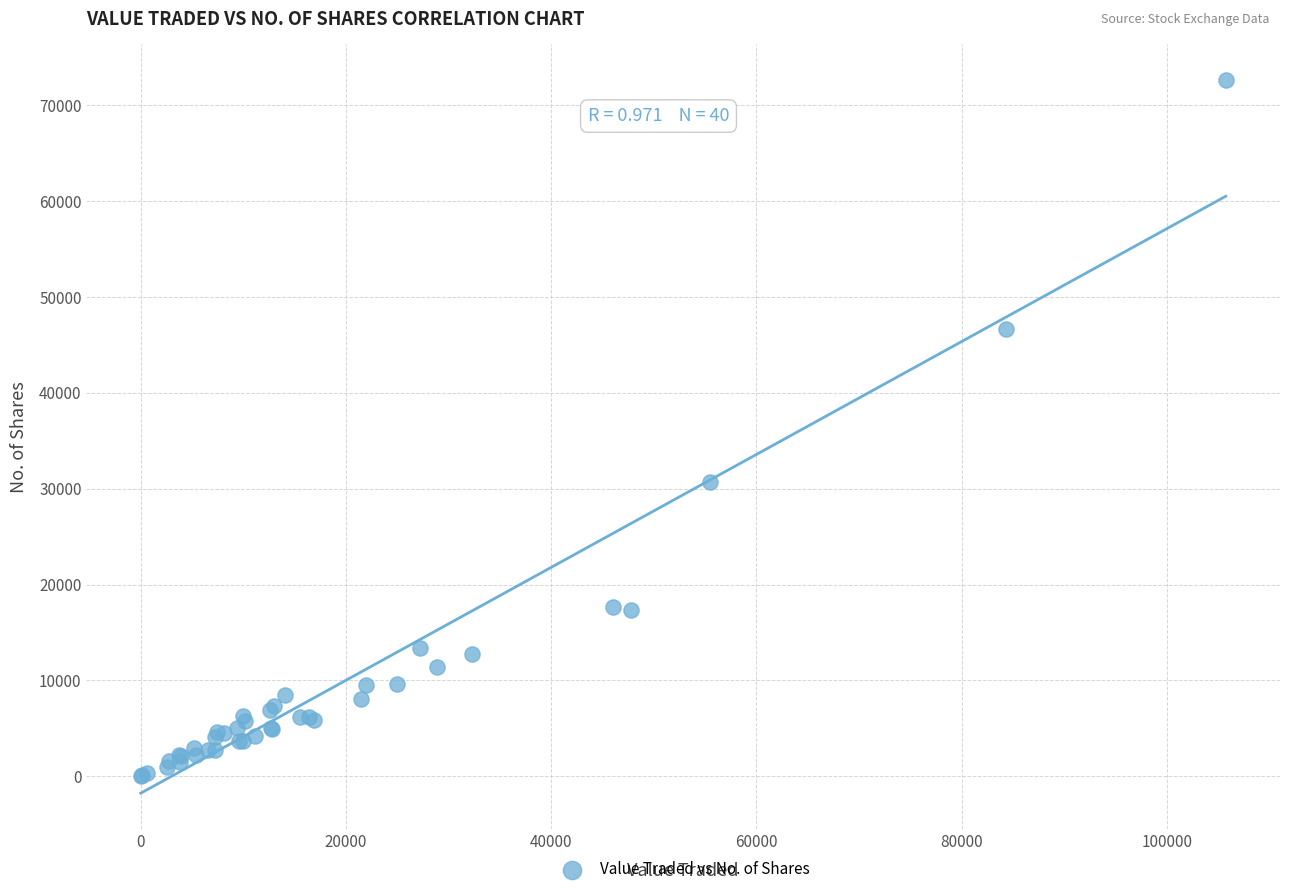

What Y value in the scatter plot is closest to 36323?

30651